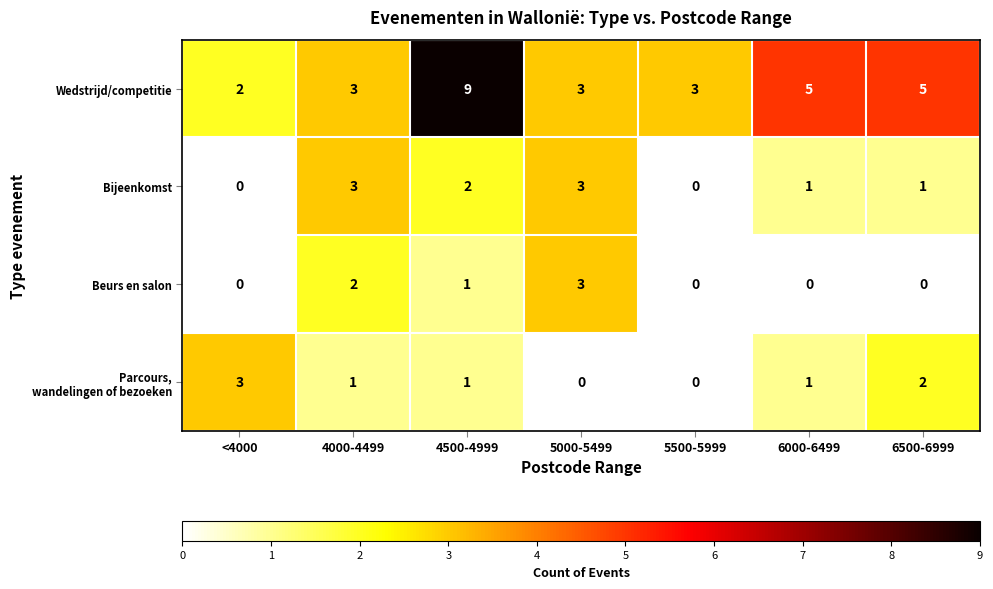

What is the greatest value displayed?

9